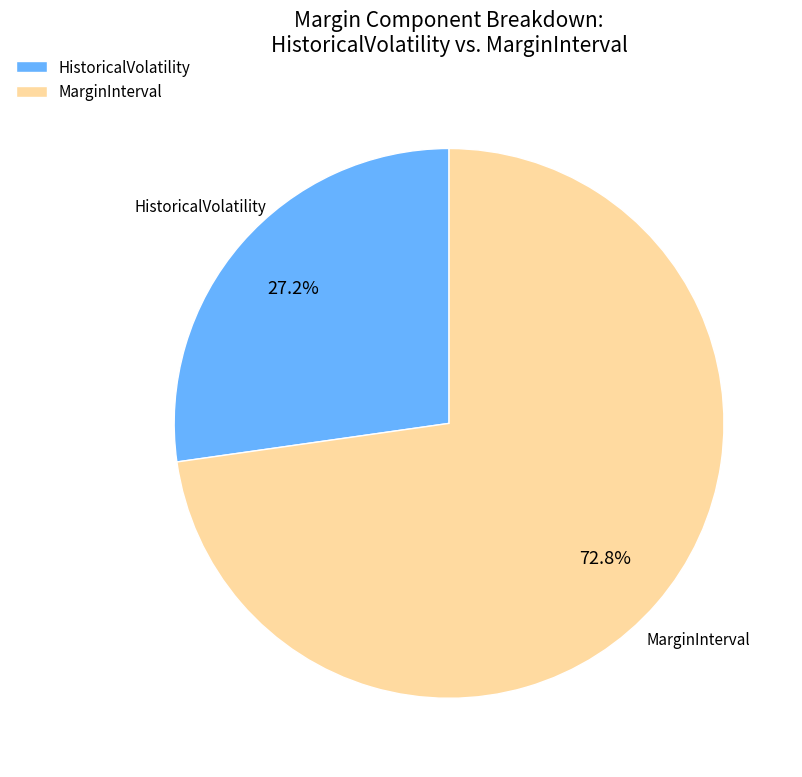

What is the smallest slice in the pie chart?

HistoricalVolatility